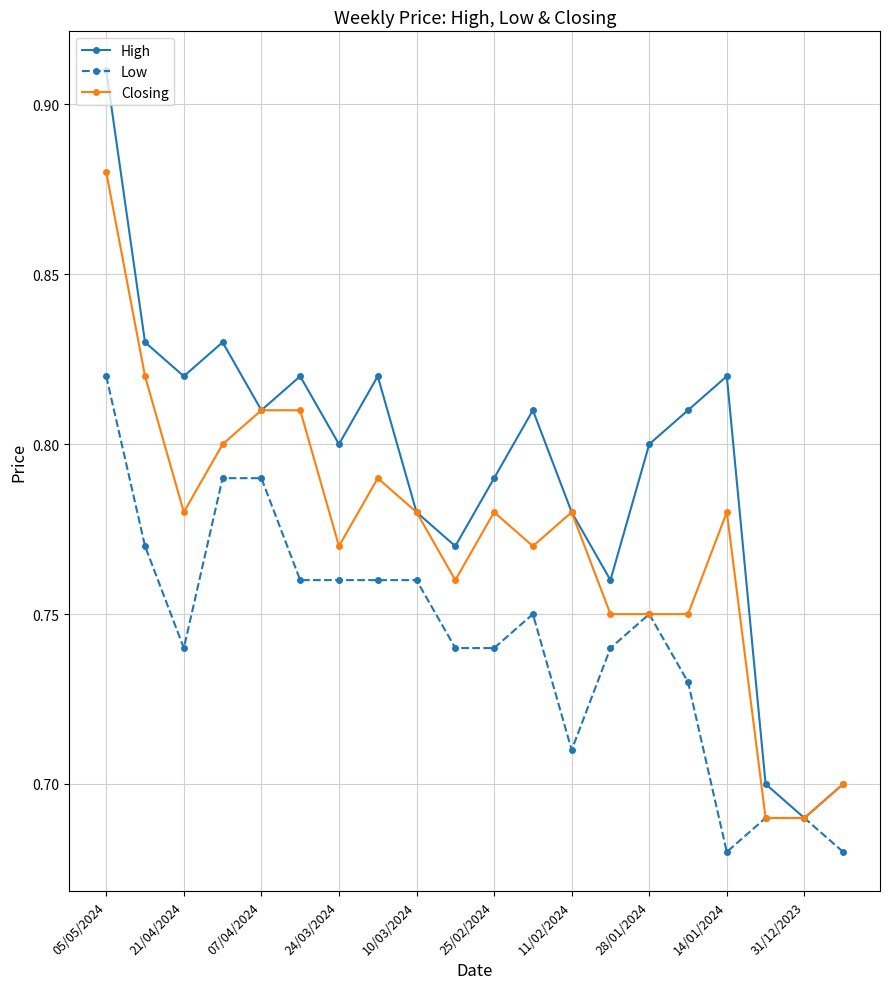

Rank the series by their maximum value, from lowest to highest.

Low, Closing, High